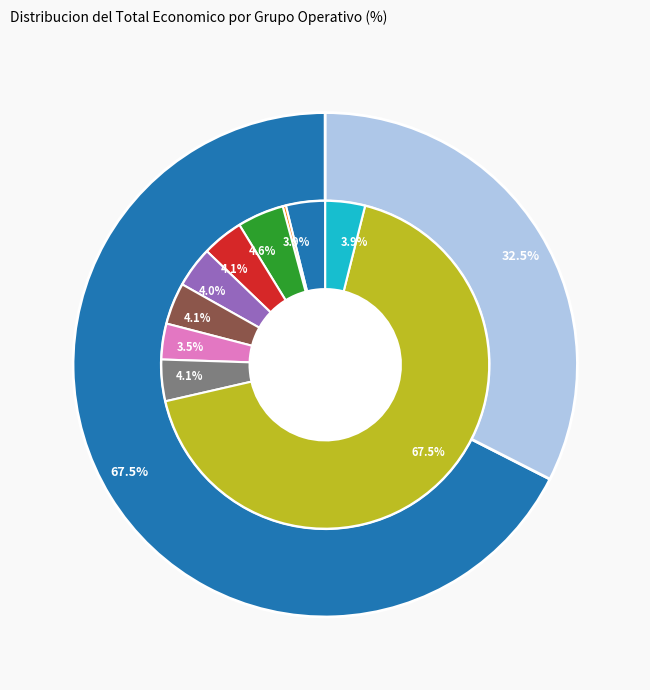

What is the total percentage of MYCOWINE and AGROTECHVOLTAICO?

8.7%